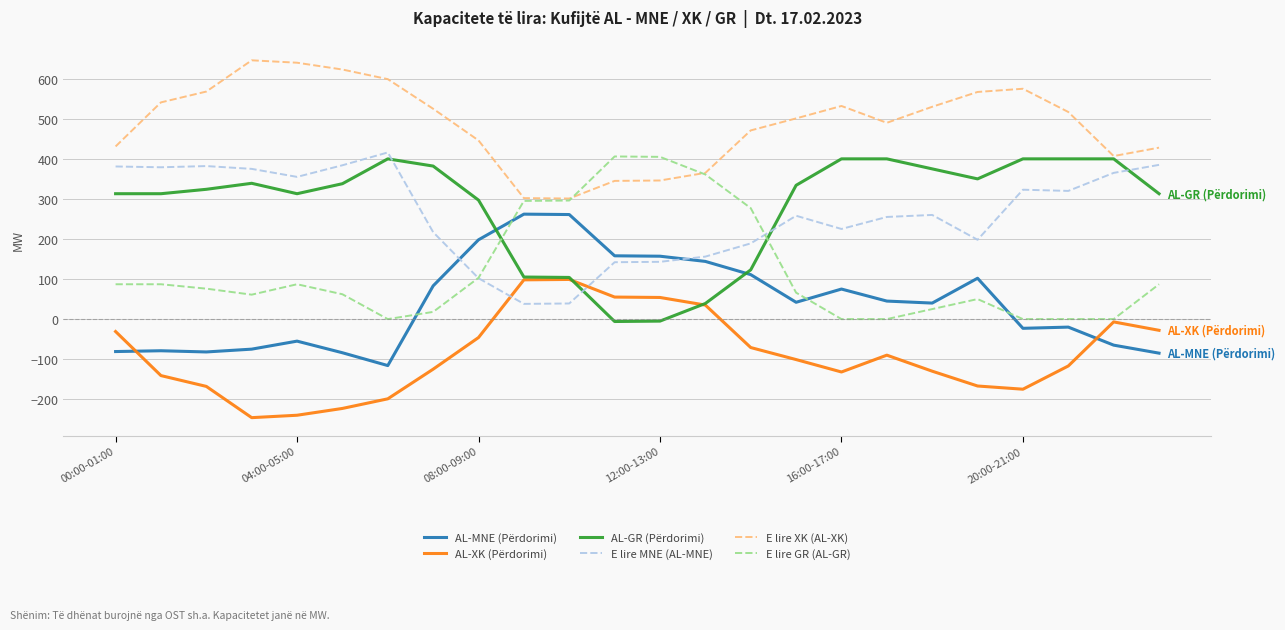

What is the maximum value shown in the chart?

646